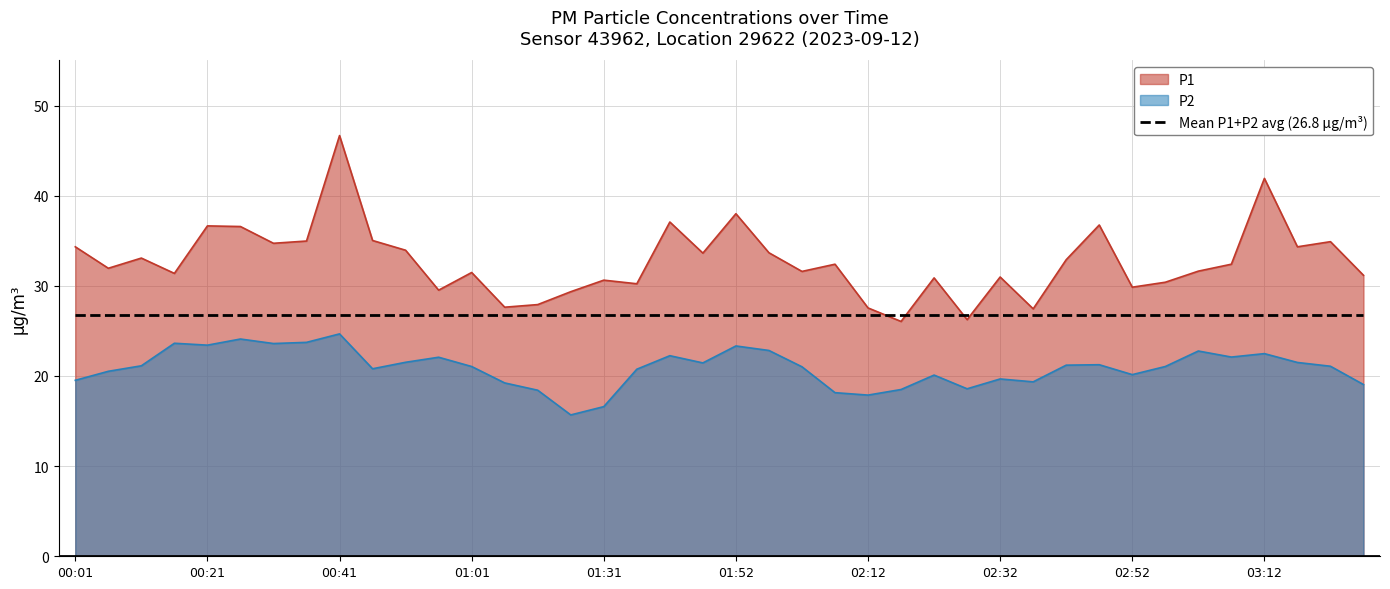

What is the label of the 35th point from the left?

03:02